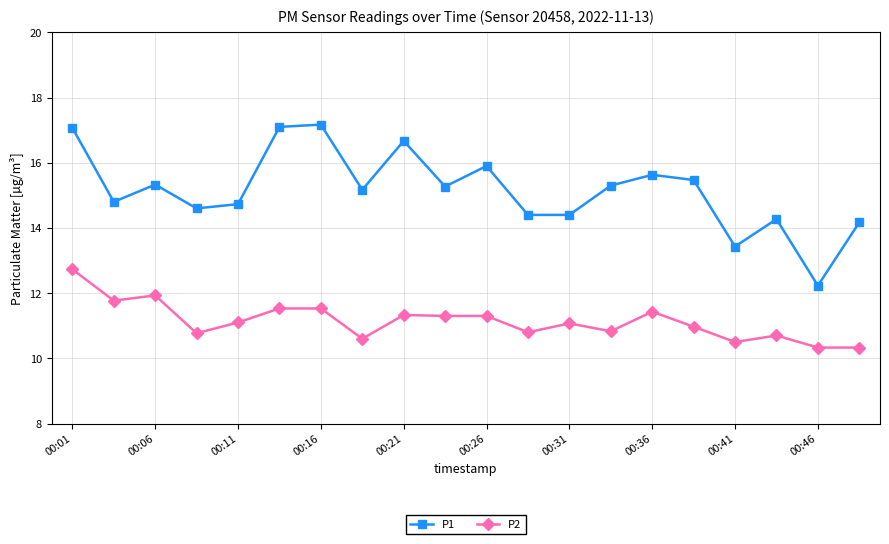

True or false: P2 and P1 cross at least once.

False